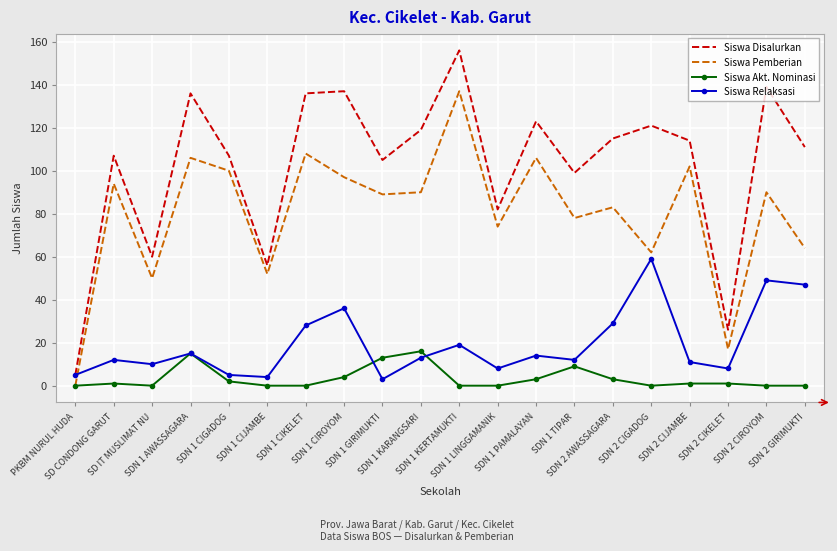

List the series in order of their overall mean, lowest first.

Siswa Akt. Nominasi, Siswa Relaksasi, Siswa Pemberian, Siswa Disalurkan